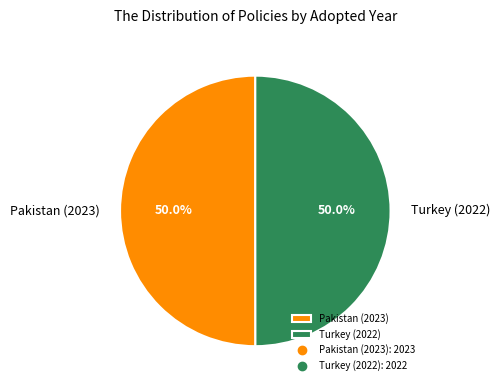

What portion of the pie excludes Turkey (2022)?

50.0%